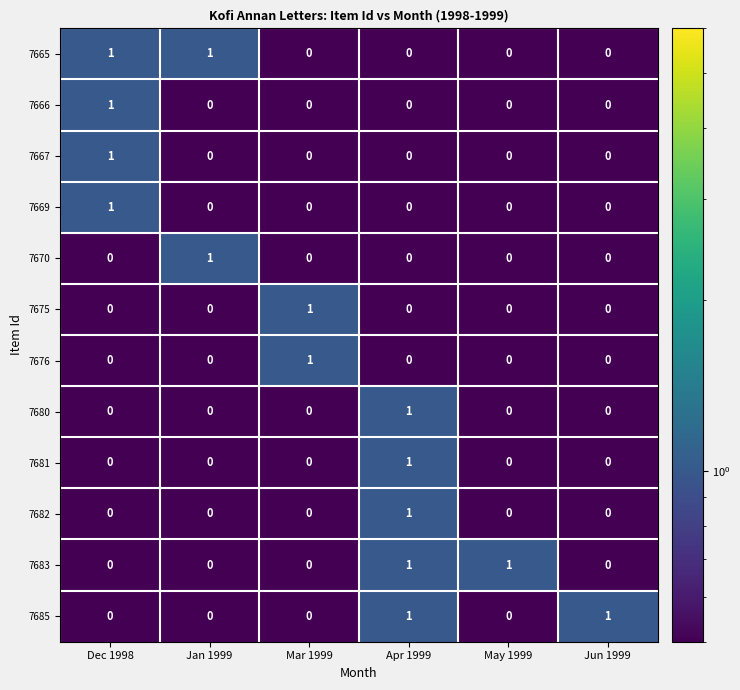

How many distinct data groups are displayed?

12